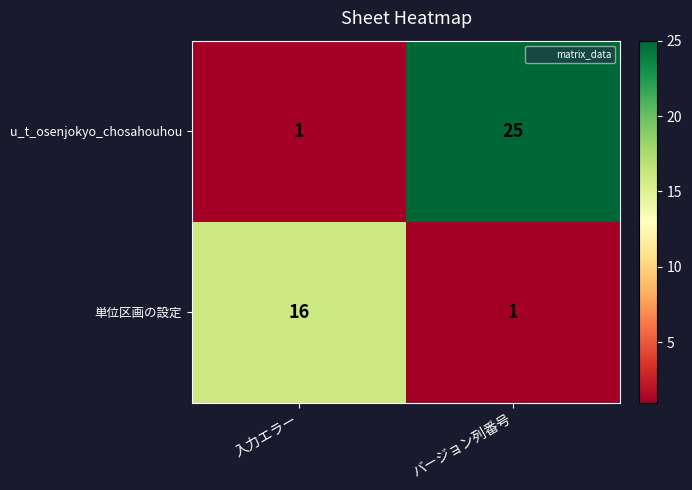

Between 入力エラー and バージョン列番号, which series saw the biggest shift?

u_t_osenjokyo_chosahouhou